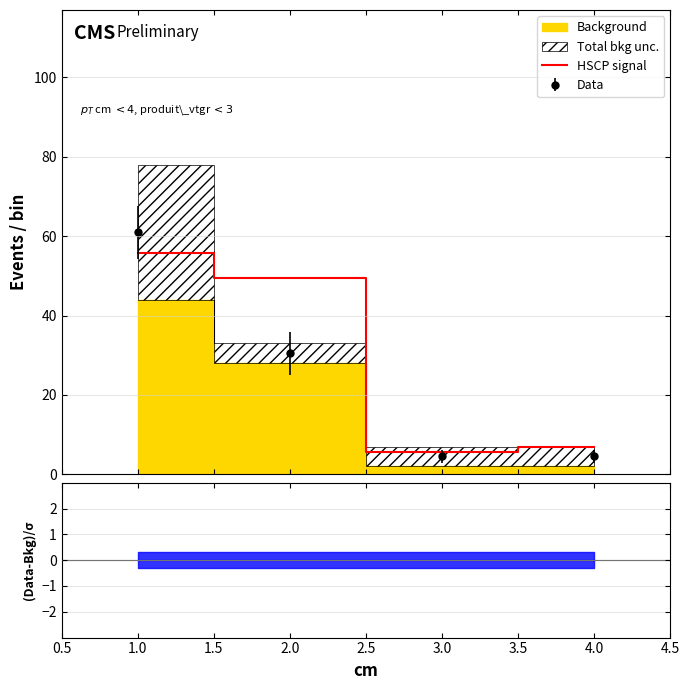

How many interior local valleys (lower than both neighbors) does the data have?

1